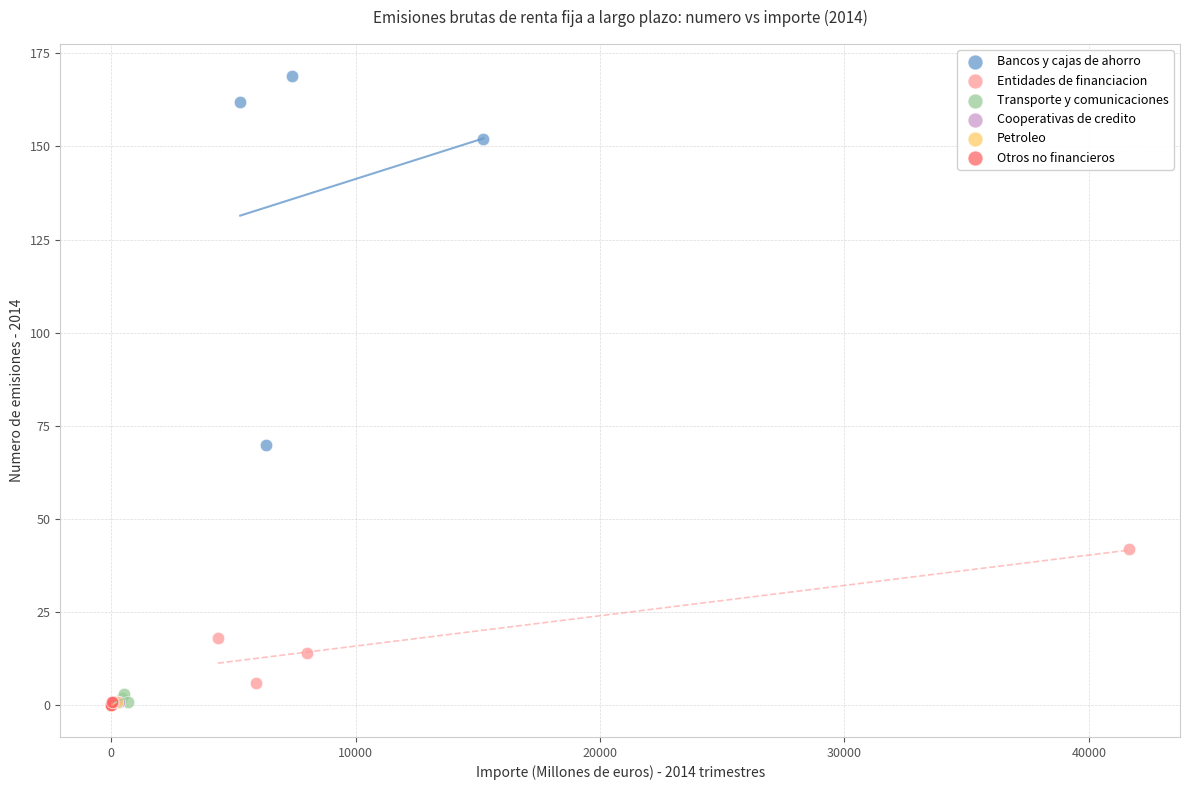

Which series has the widest spread of Y values?

Bancos y cajas de ahorro